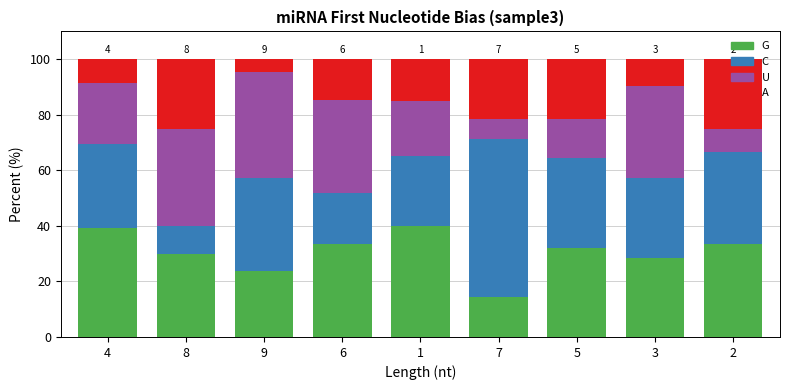

How many values in the G series are below 32?

4